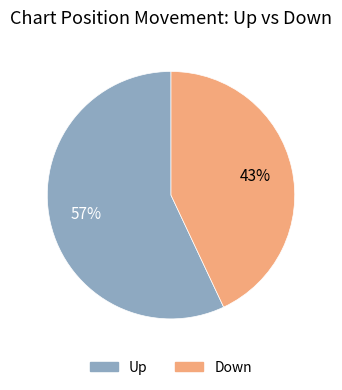

Does any single category account for the majority?

Yes